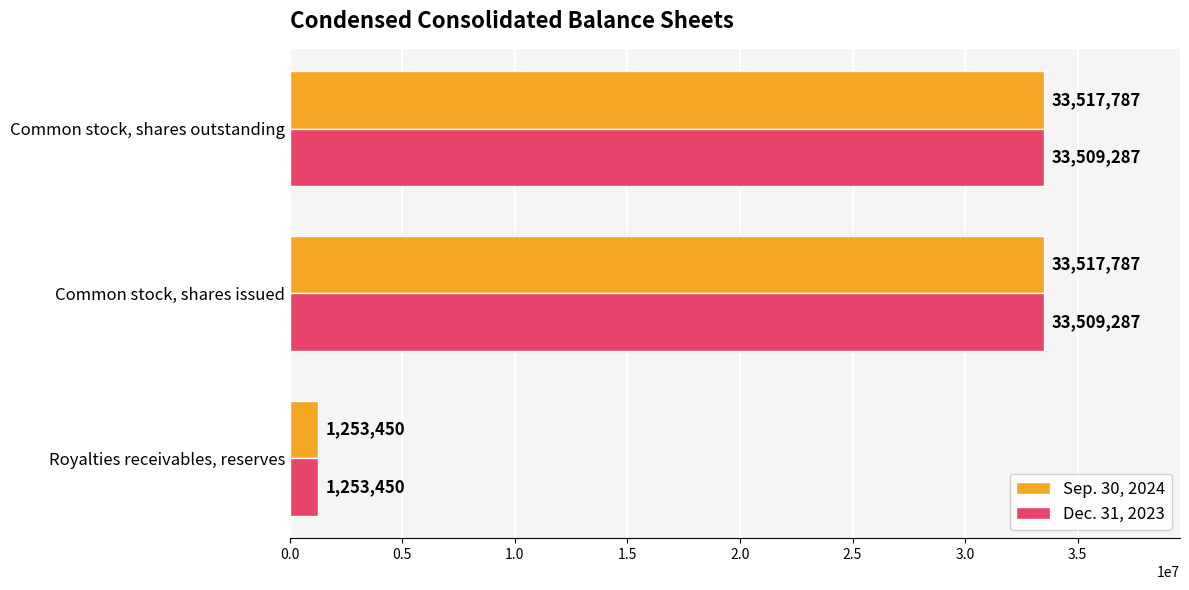

What is the difference between the second highest and minimum values in the Sep. 30, 2024 series?

32264337